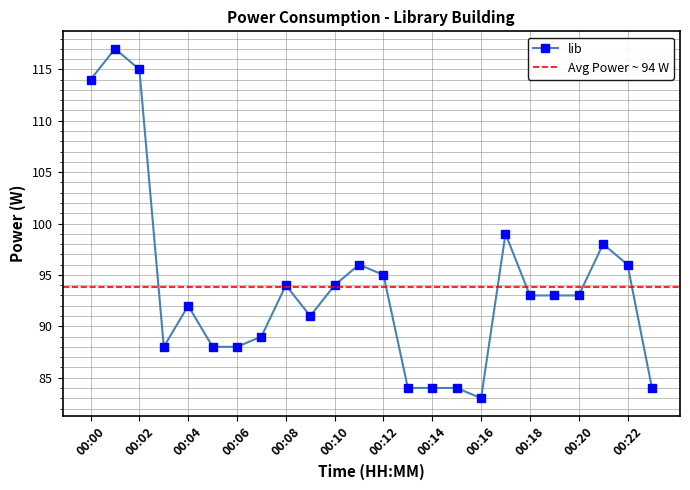

The value at 00:00 is 114. True or false?

True